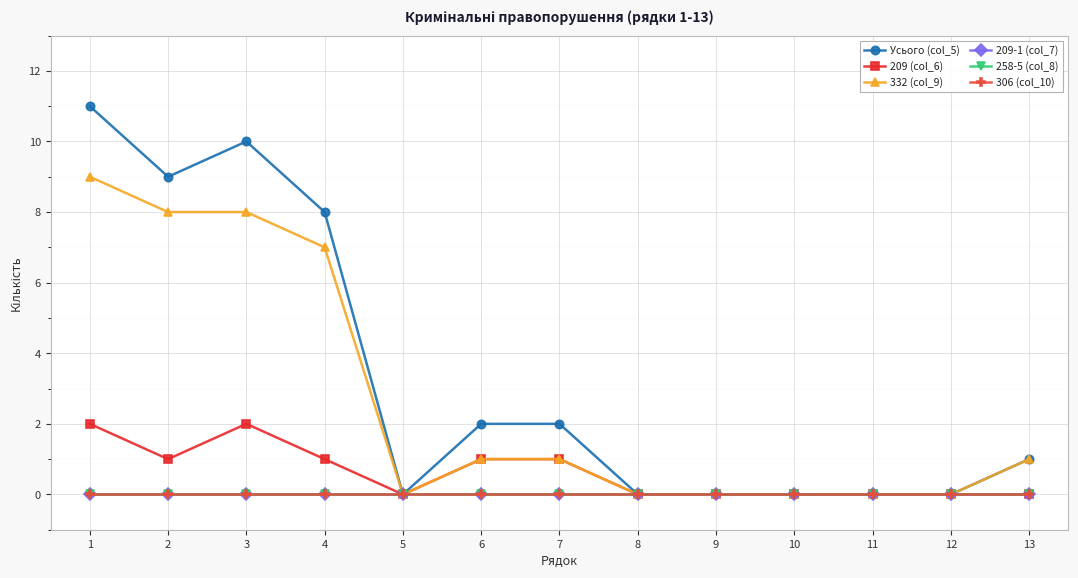

Rank the categories by 258-5 (col_8) value from lowest to highest.

1, 2, 3, 4, 5, 6, 7, 8, 9, 10, 11, 12, 13